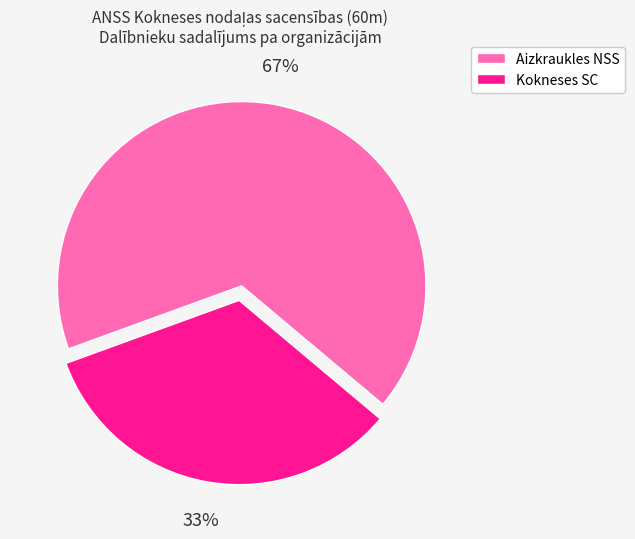

To the nearest percent, what portion does Kokneses SC represent?

33%